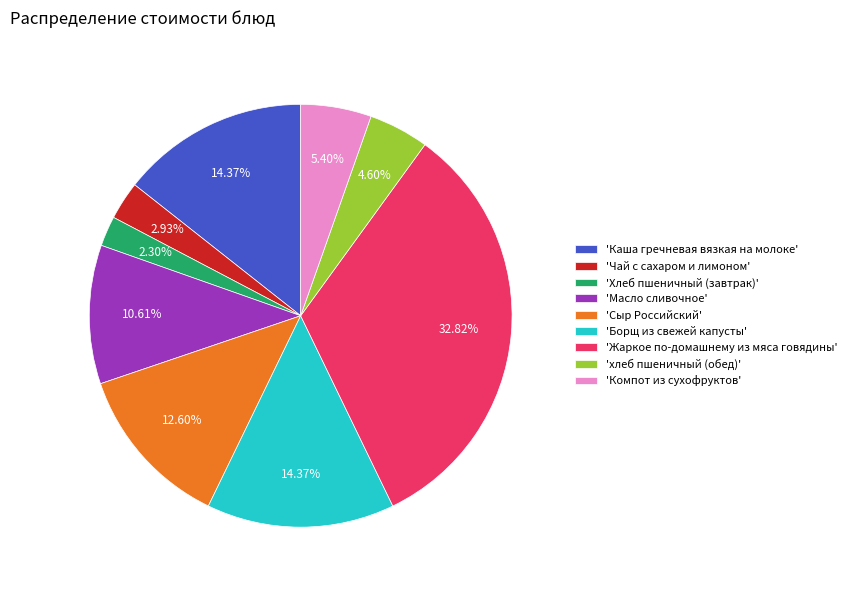

Does 'Борщ из свежей капусты' account for over 50% of the chart?

No